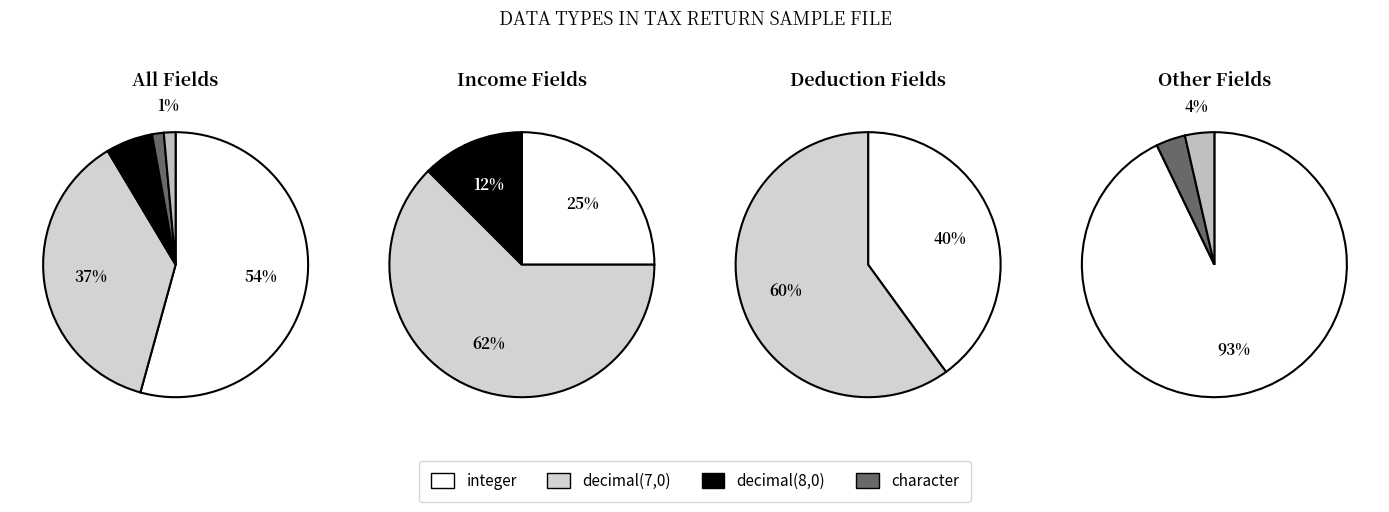

Which category has the smallest portion of the pie?

character